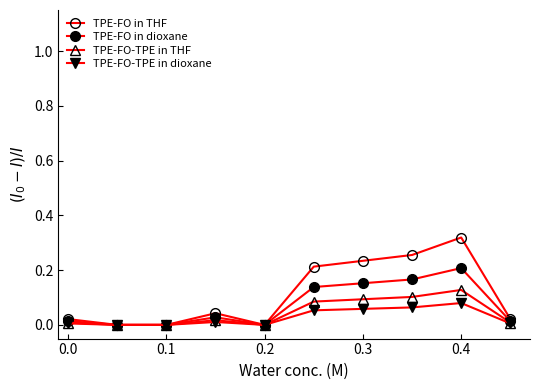

Reading left to right, transcribe all the data shown in this chart.

TPE-FO in THF: 0.0	0.0	0.0	0.0	0.0	0.2	0.2	0.3	0.3	0.0
TPE-FO in dioxane: 0.0	0.0	0.0	0.0	0.0	0.1	0.2	0.2	0.2	0.0
TPE-FO-TPE in THF: 0.0	0.0	0.0	0.0	0.0	0.1	0.1	0.1	0.1	0.0
TPE-FO-TPE in dioxane: 0.0	0.0	0.0	0.0	0.0	0.1	0.1	0.1	0.1	0.0